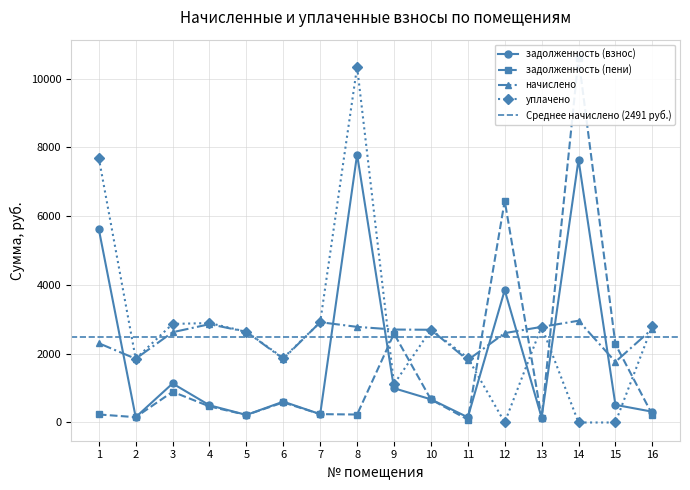

True or false: начислено has more than 0 points higher than both neighbors.

True